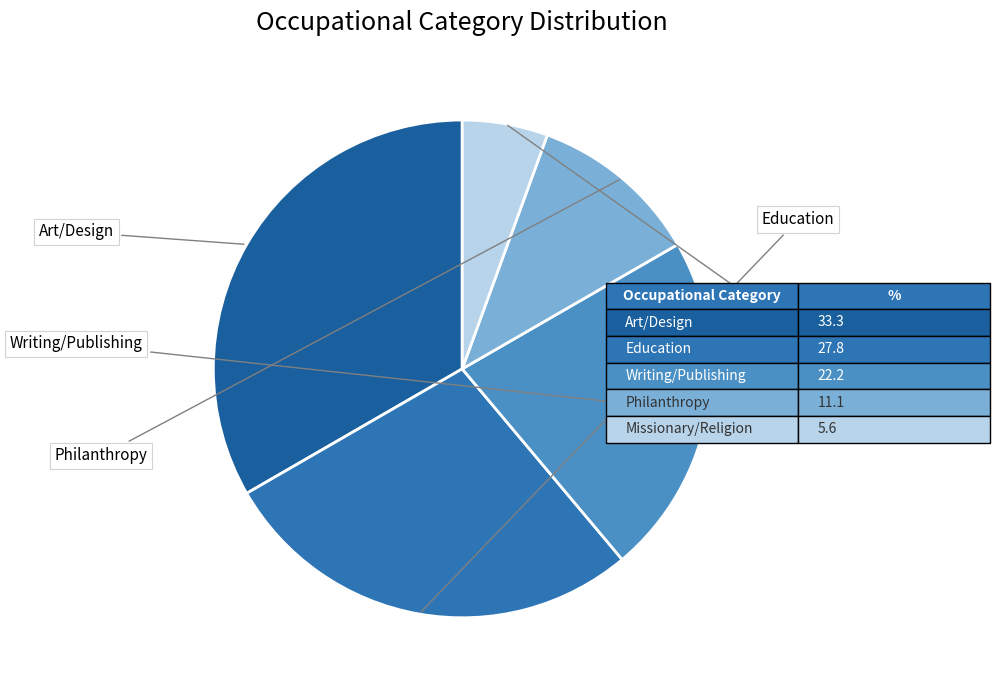

How many slices are in this pie chart?

5